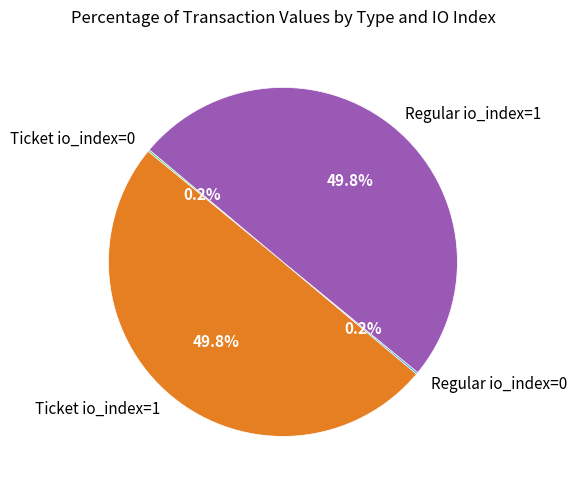

Approximately how many times larger is the value at Regular io_index=1 compared to Ticket io_index=1?

1.0